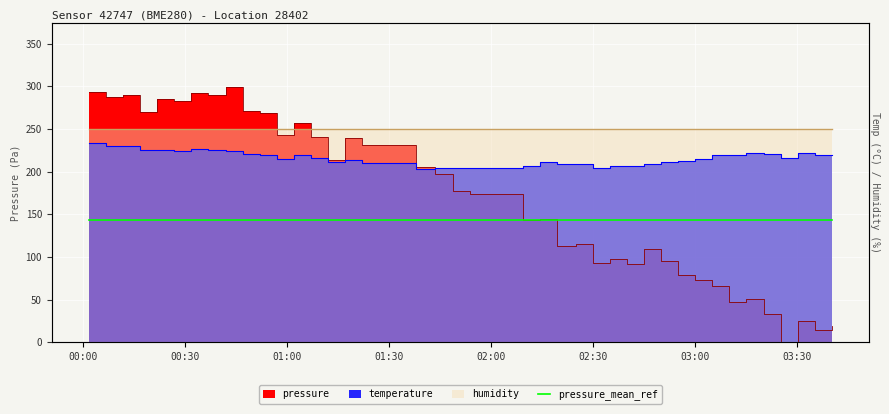

The value of temperature at 2023-03-26T01:38:03 is 203.1. True or false?

True